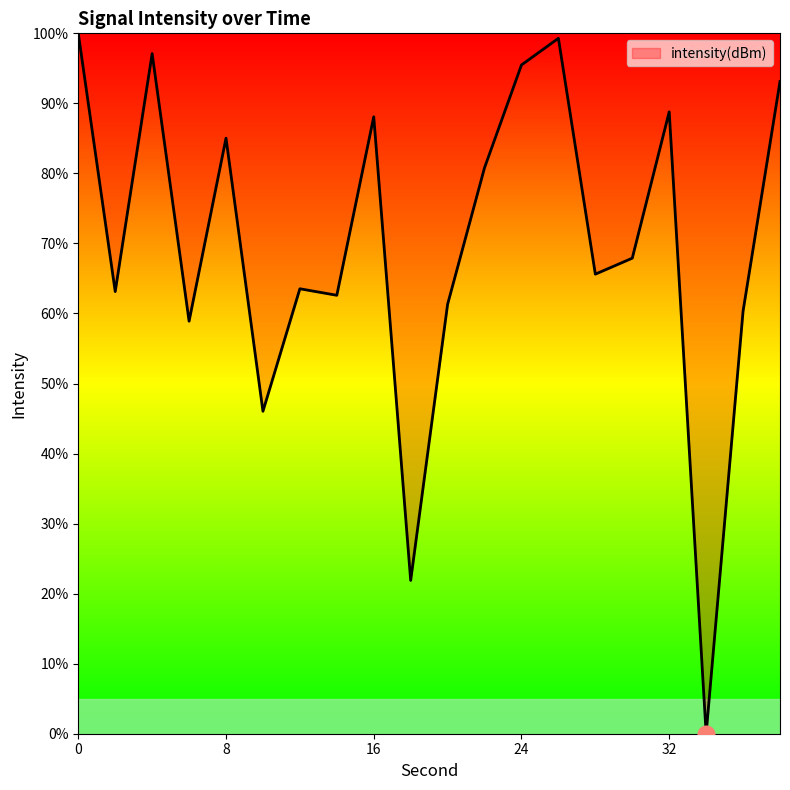

What is the difference between the maximum and minimum values?

100.0